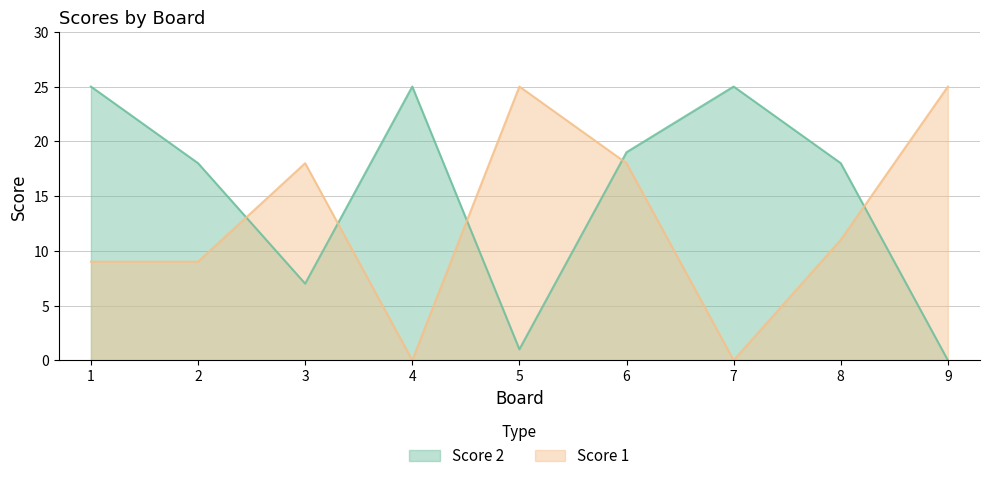

At how many categories does at least one series exceed 18?

6